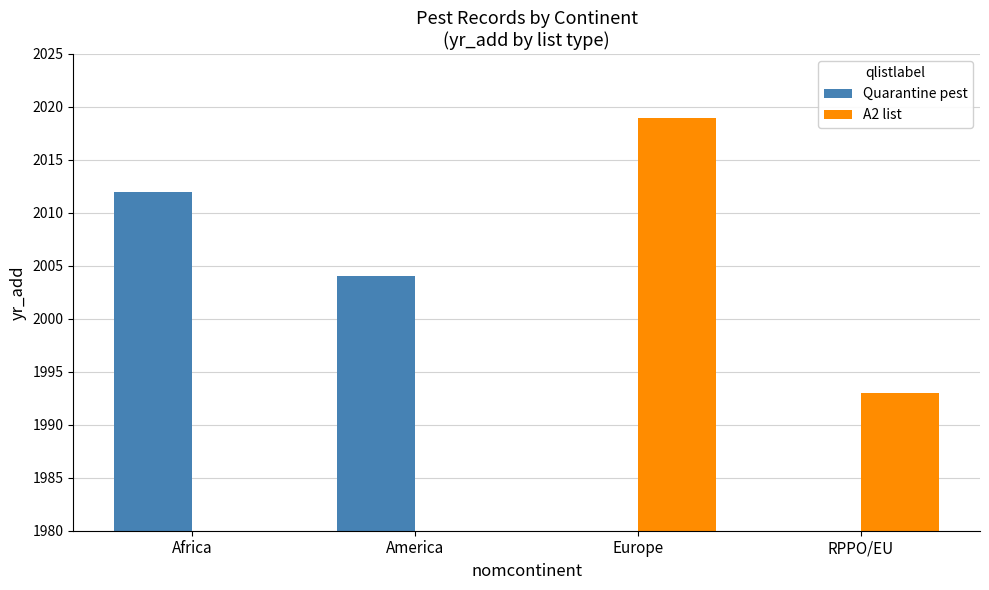

What is the label of the 4th bar from the right?

Africa